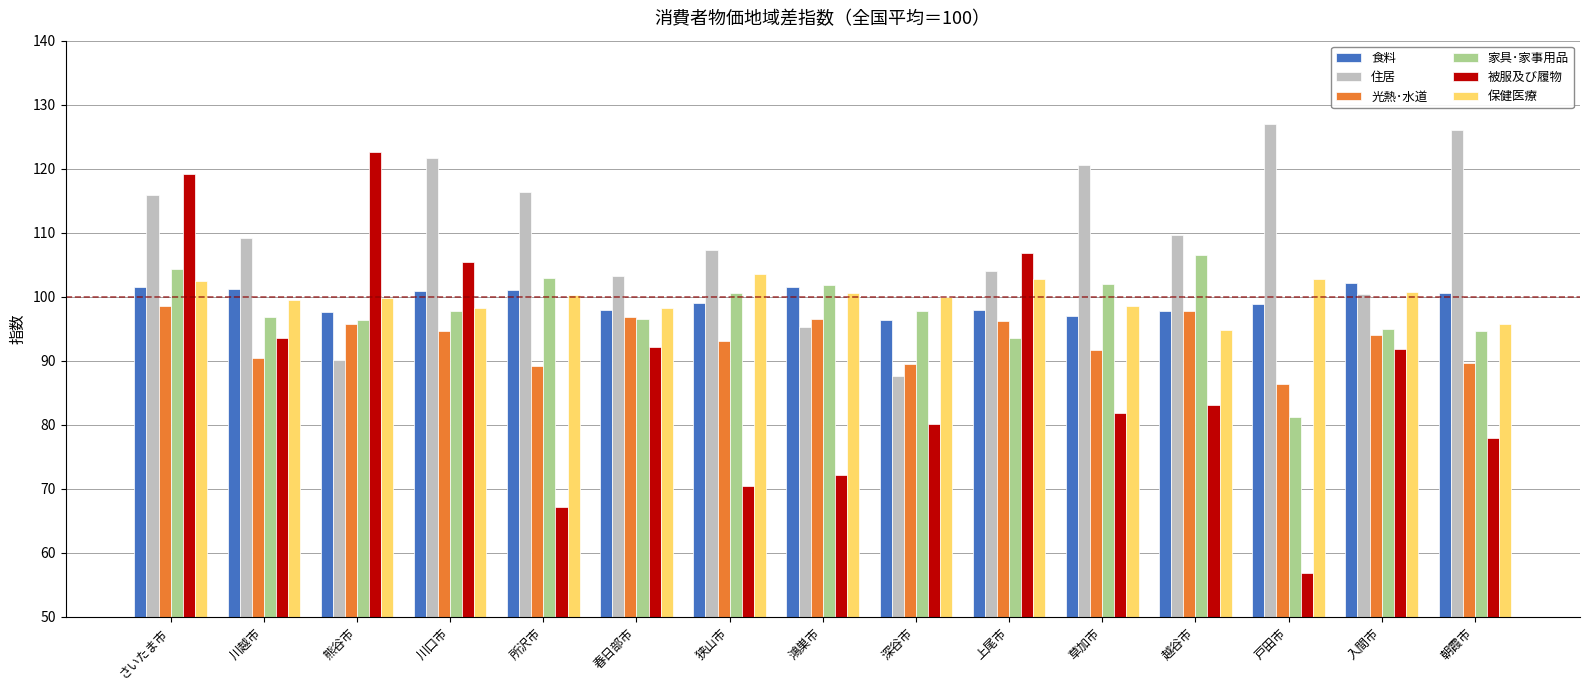

What is the sum of all 光熱･水道 values?

1400.3